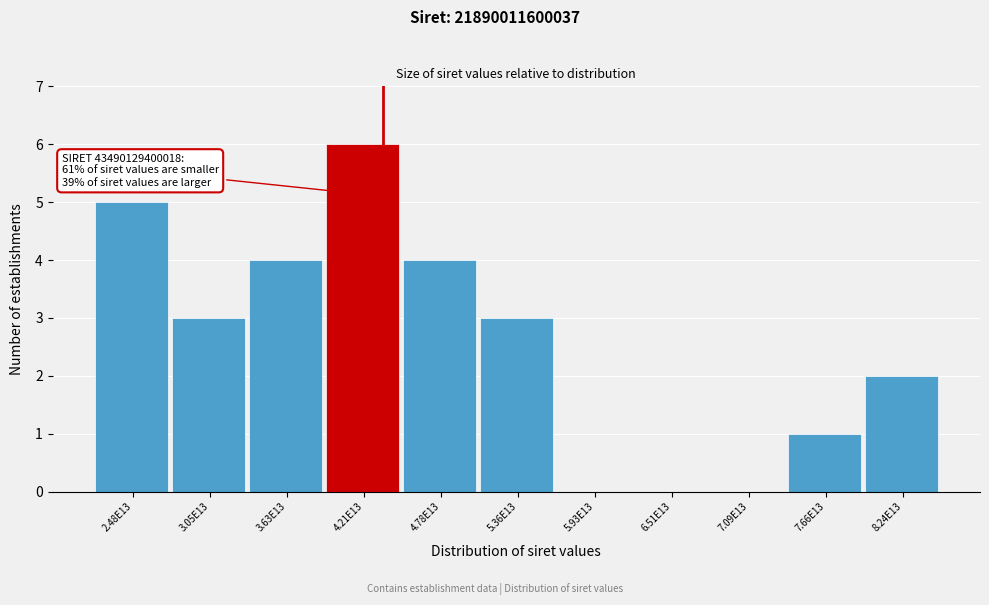

Reading left to right, transcribe all the data shown in this chart.

2.48E13=5	3.05E13=3	3.63E13=4	4.21E13=6	4.78E13=4	5.36E13=3	5.93E13=0	6.51E13=0	7.09E13=0	7.66E13=1	8.24E13=2